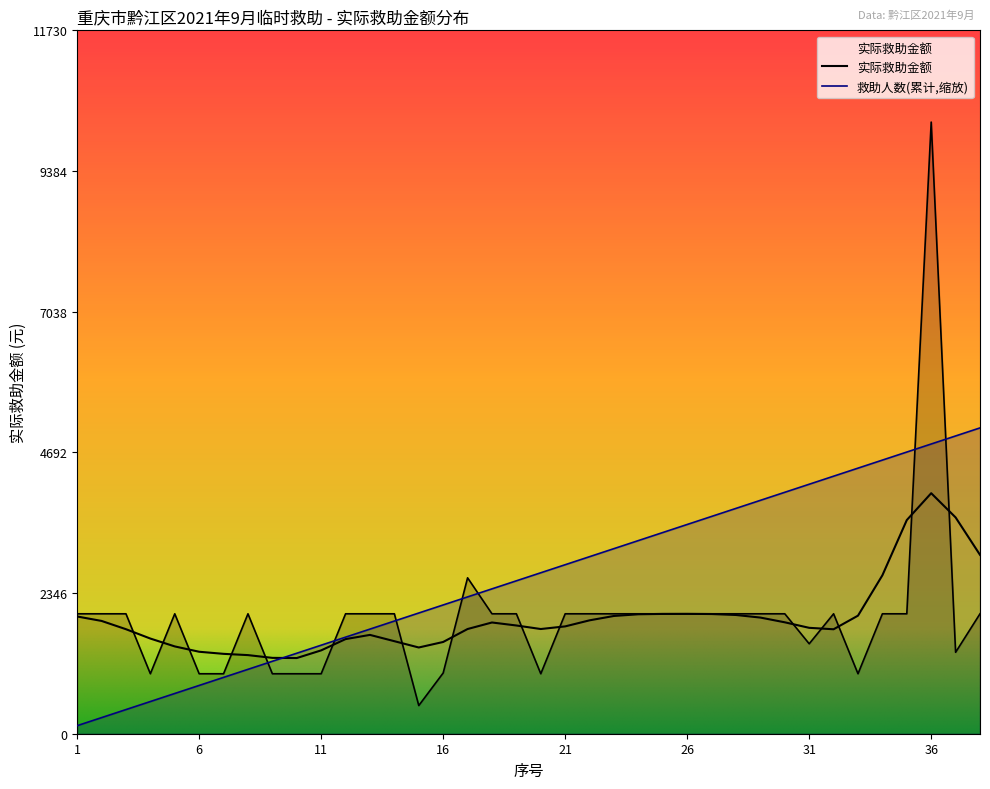

Does the chart have visible grid lines?

No